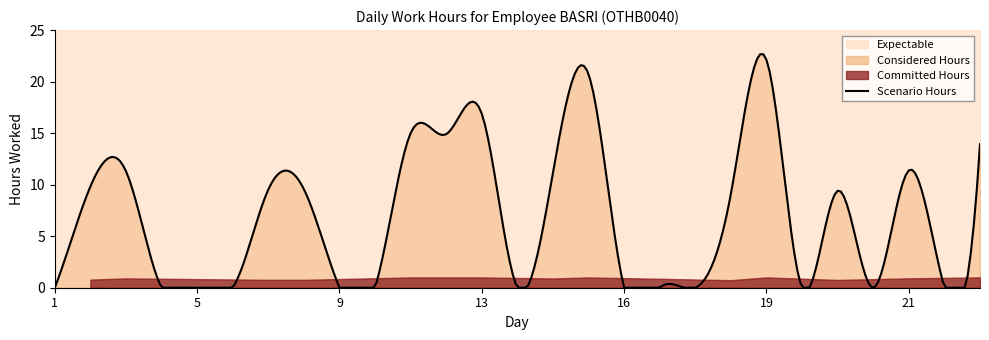

Is it true that the value at 12 is 24.0?

False